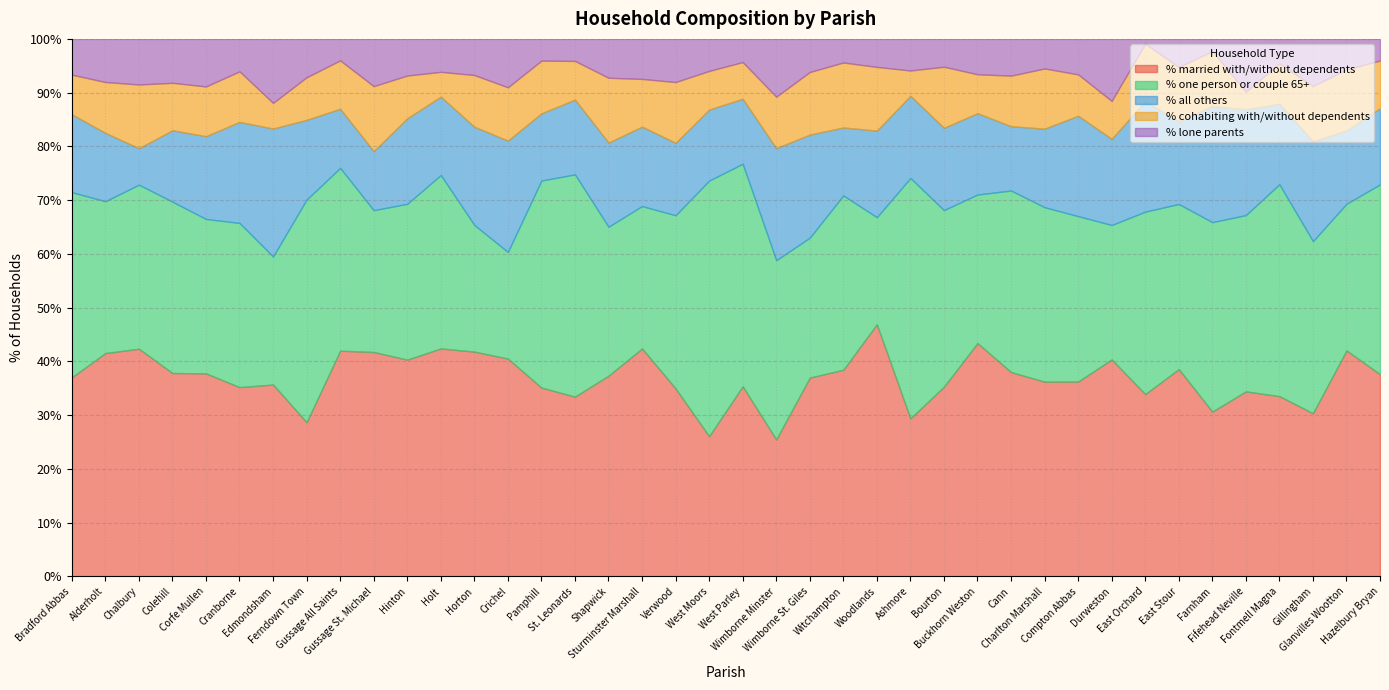

Between Bradford Abbas and Cranborne, which is larger?

Bradford Abbas